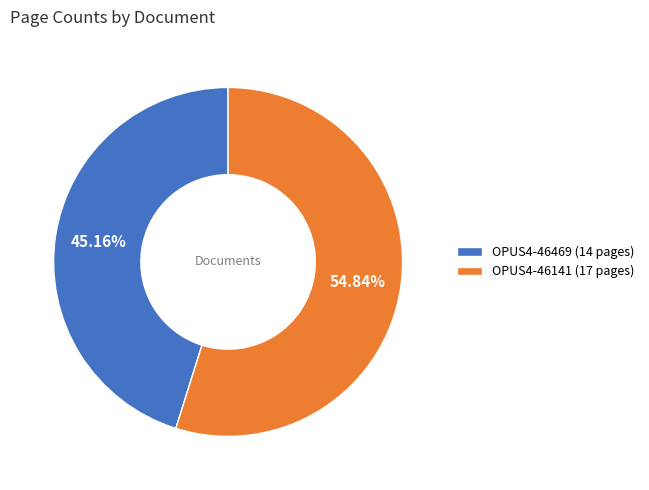

How many slices are in this pie chart?

2